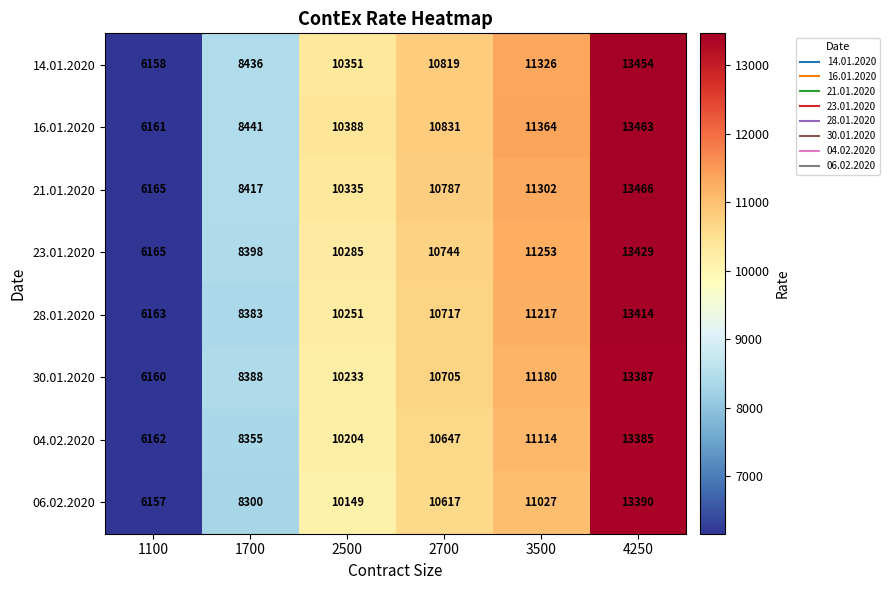

At which label is 06.02.2020 closest to 9773?

2500